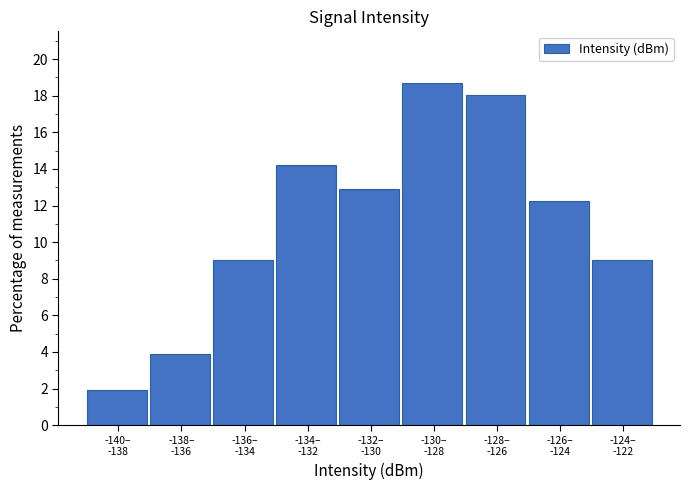

Reading left to right, list all the values displayed in this chart.

1.9	3.9	9.0	14.2	12.9	18.7	18.1	12.3	9.0